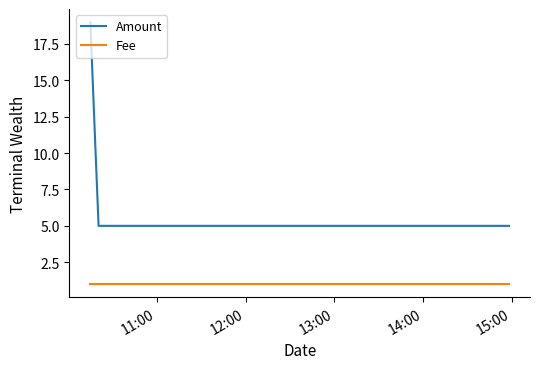

What is the minimum value for Amount?

5